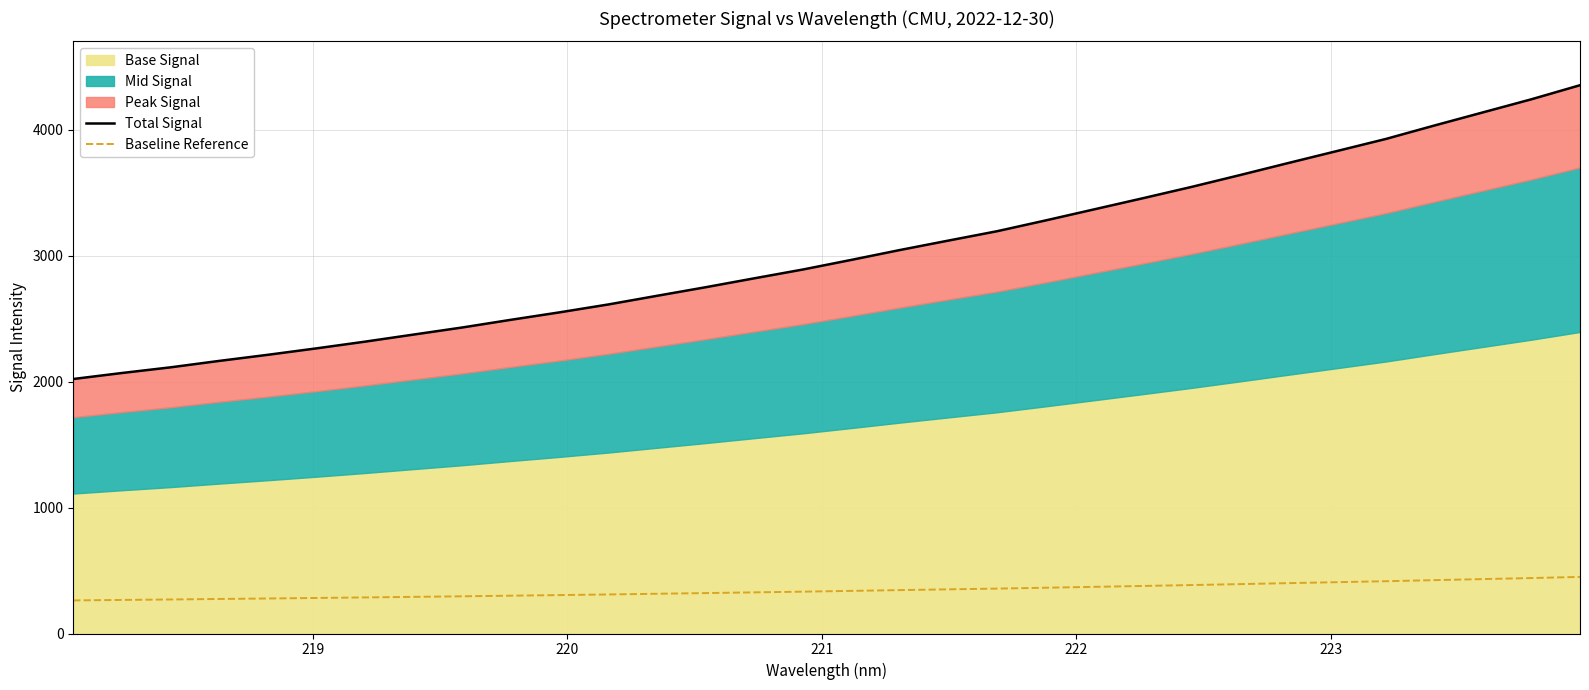

Which series has the widest spread of values?

Total Signal